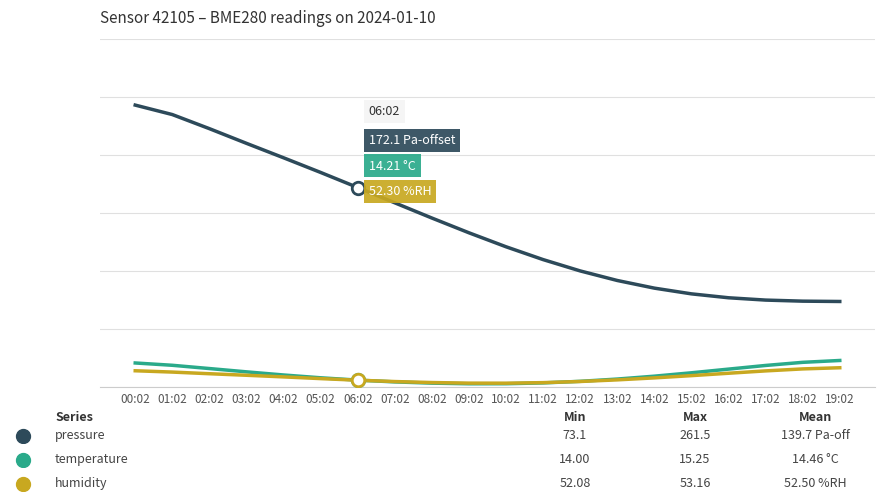

True or false: temperature has a value of 29.4 at 01:02.

False